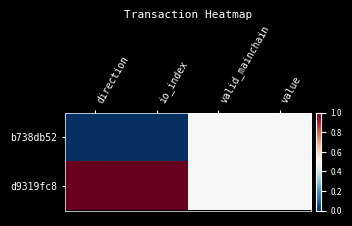

What is the difference between the highest and lowest values at io_index?

1.0